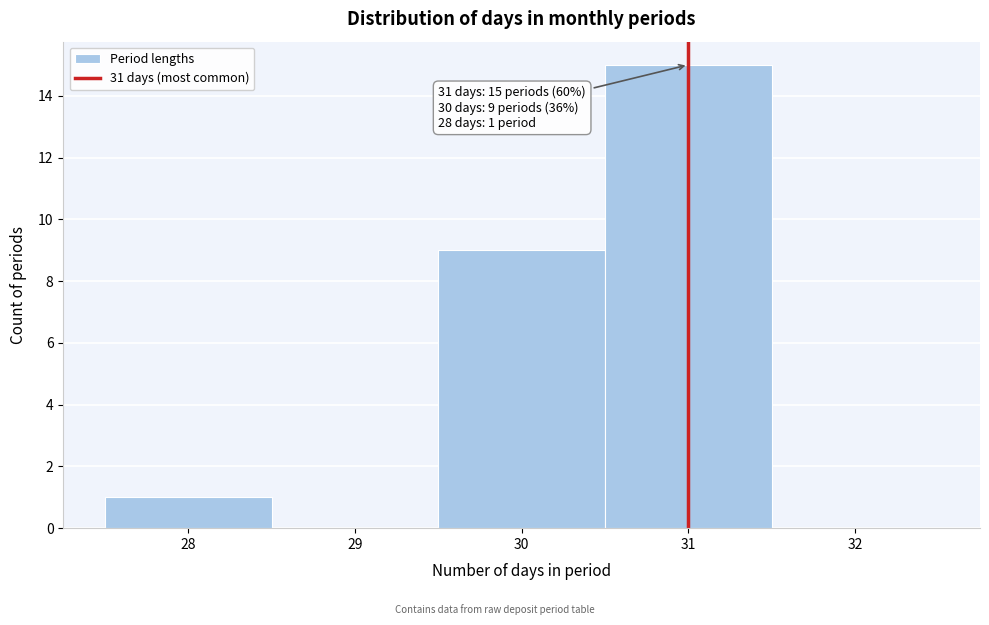

Over which range of the x-axis is the bar tallest?

30.5 to 31.5